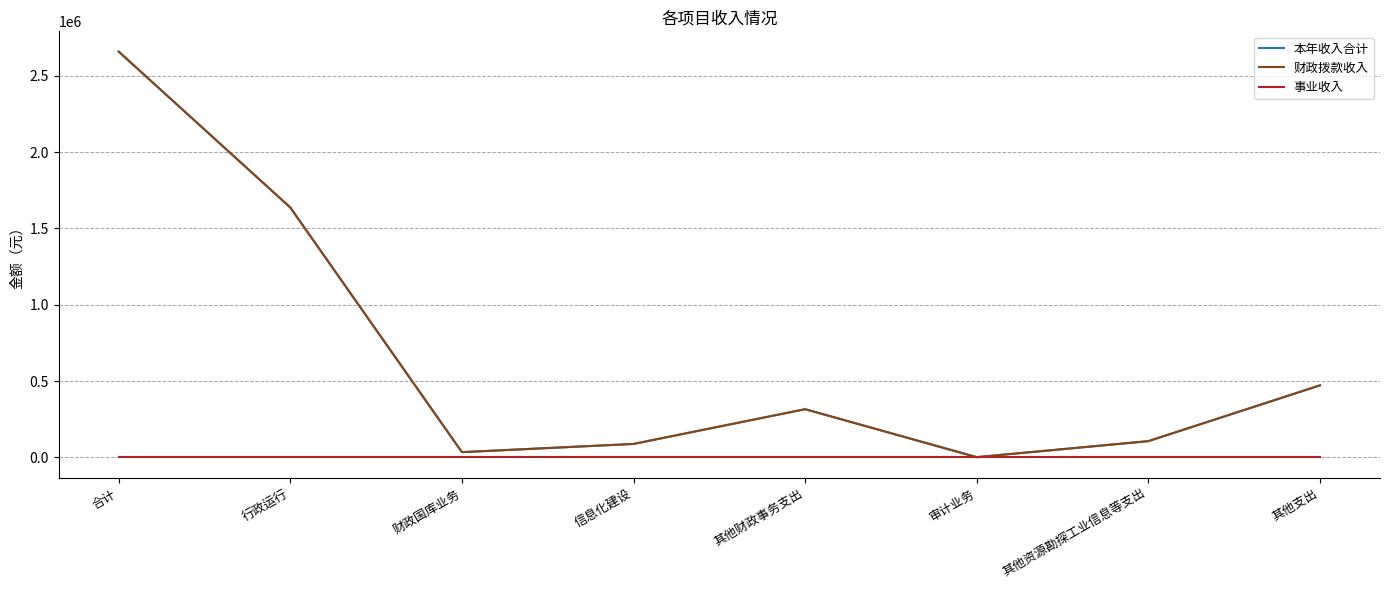

True or false: 事业收入 and 本年收入合计 cross at least once.

False